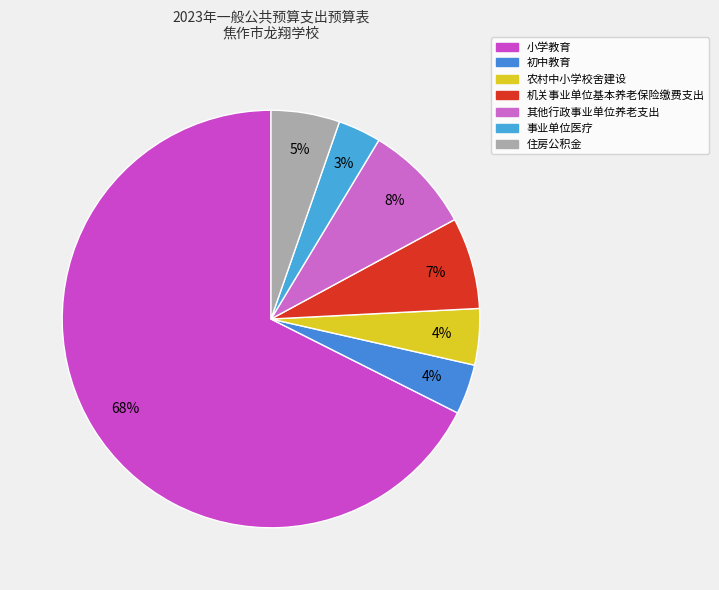

What is the largest slice in the pie chart?

小学教育